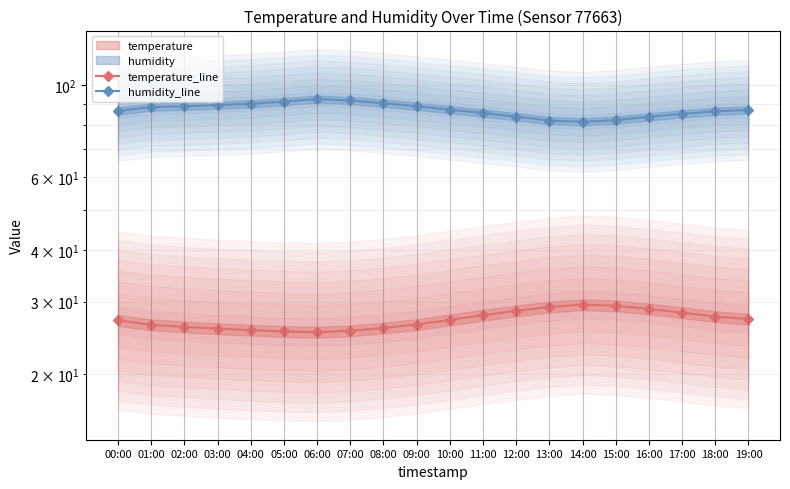

What is the total value across all series at 04:00?

115.7